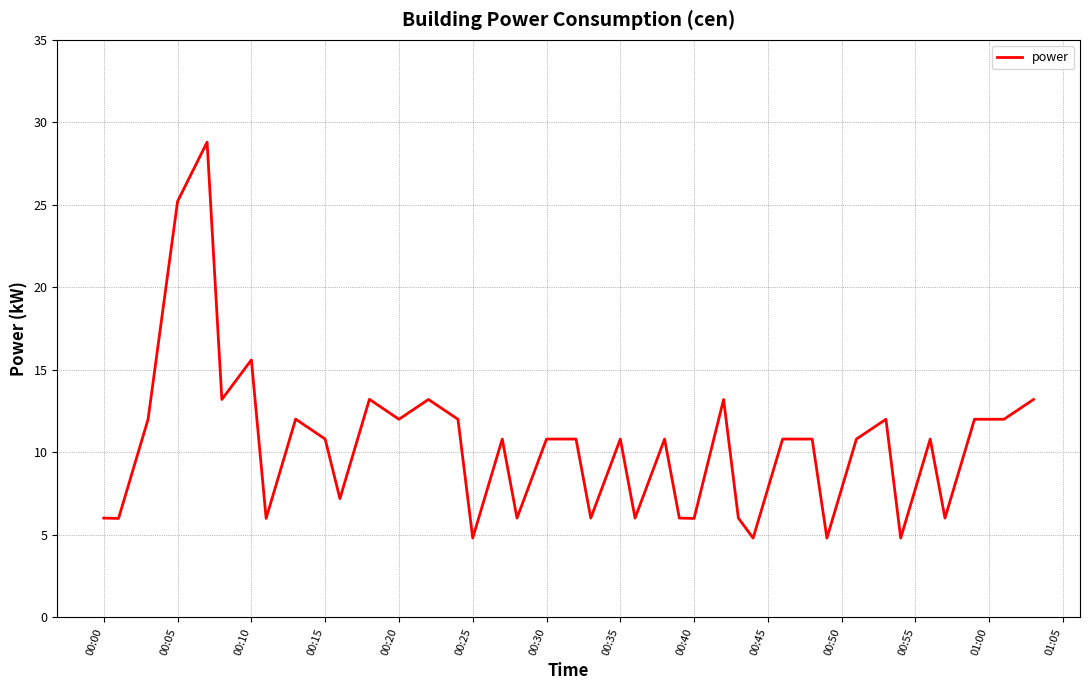

What is the difference between the maximum and minimum values?

24.0